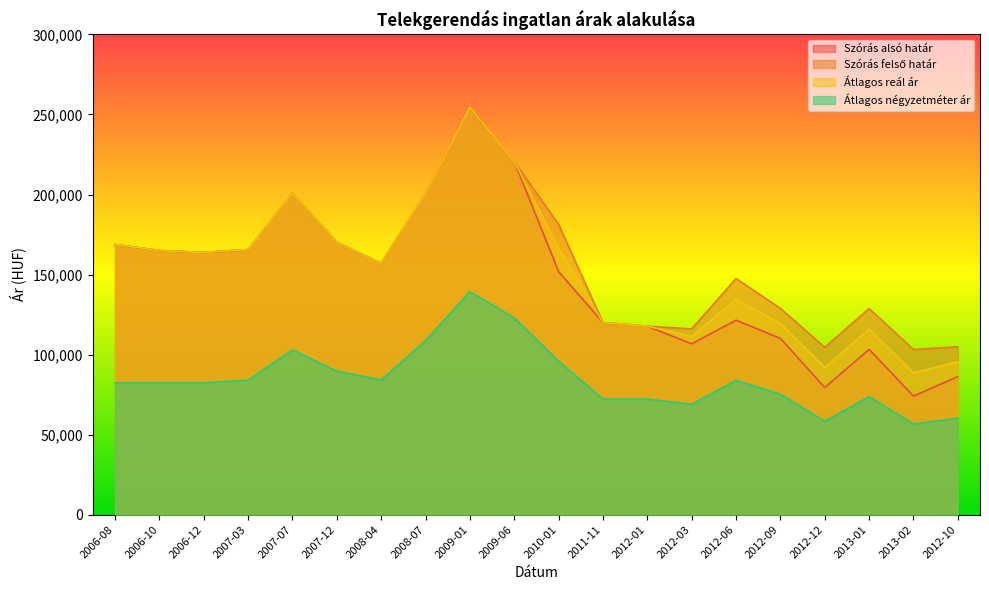

Which has a higher value, 2012-01 or 2006-12?

2006-12